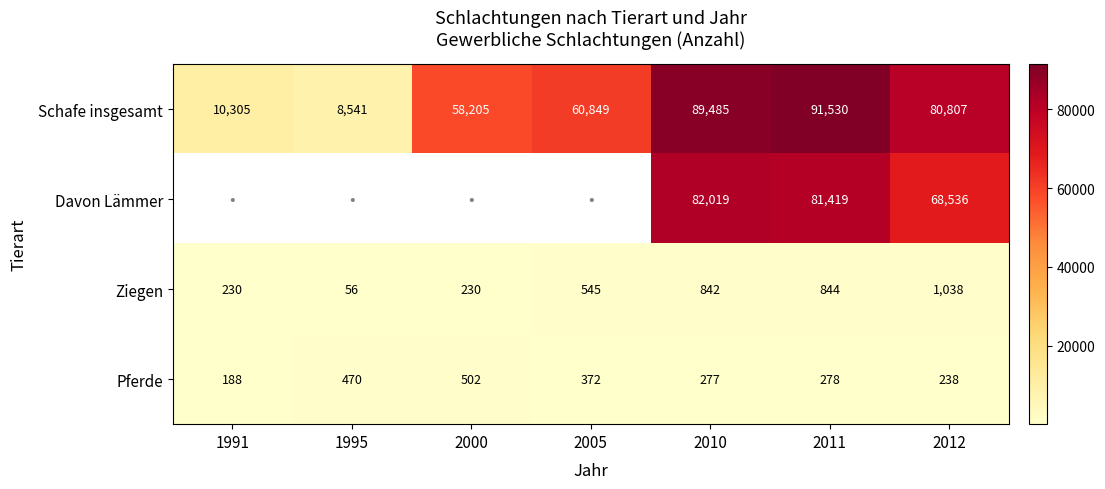

How many series are shown in this chart?

4